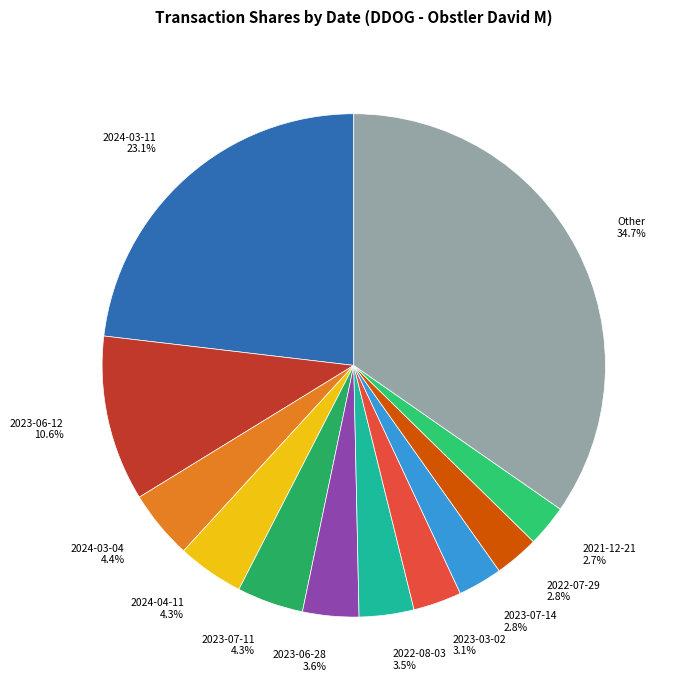

Which slice is the largest?

Other 34.7%